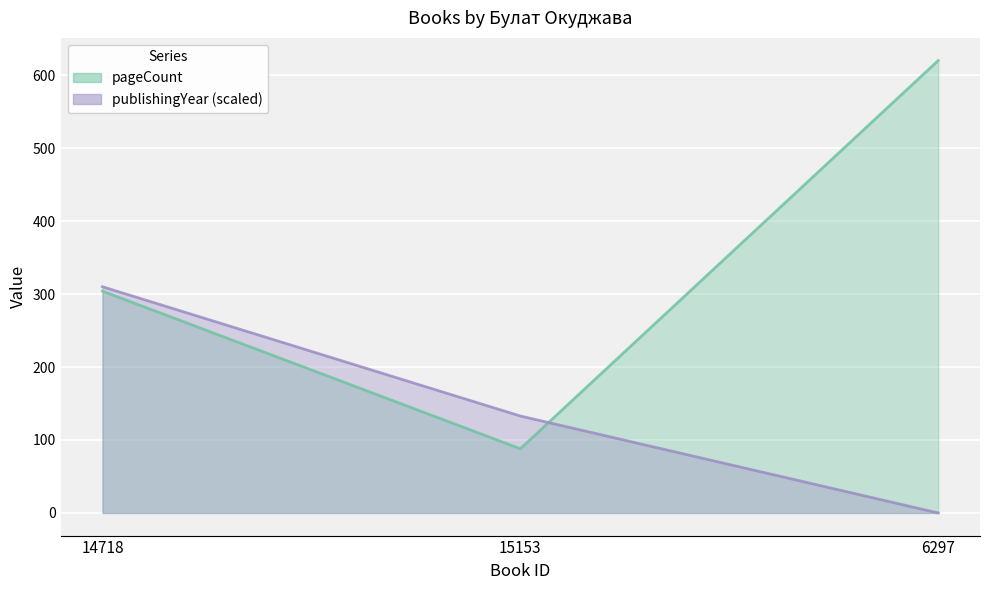

How many lines are shown in the chart?

2